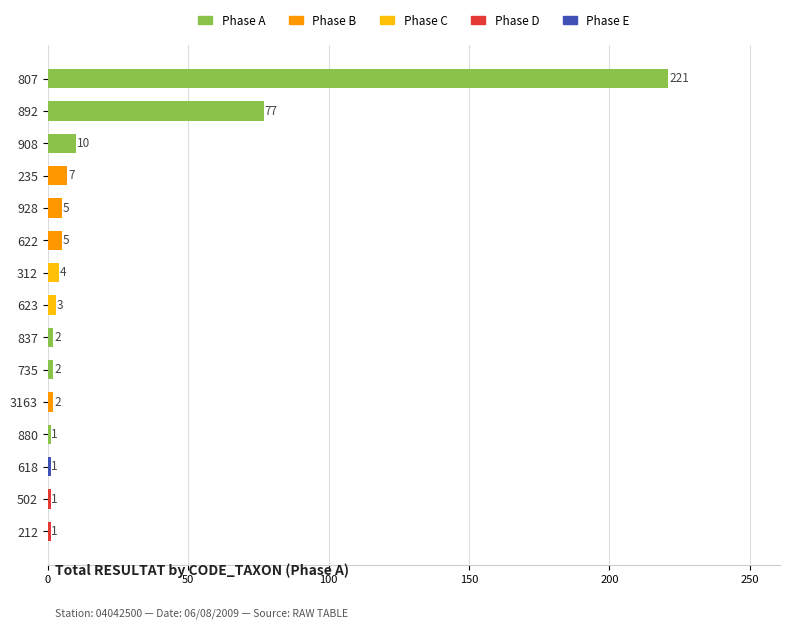

The value at 622 is 5. True or false?

True